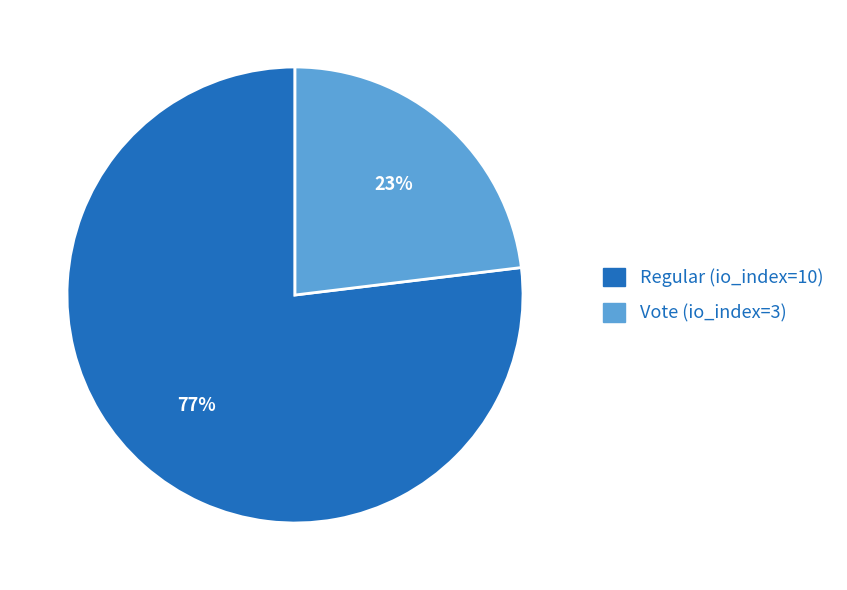

What percentage is the Vote (io_index=3) slice, to the nearest percent?

23%